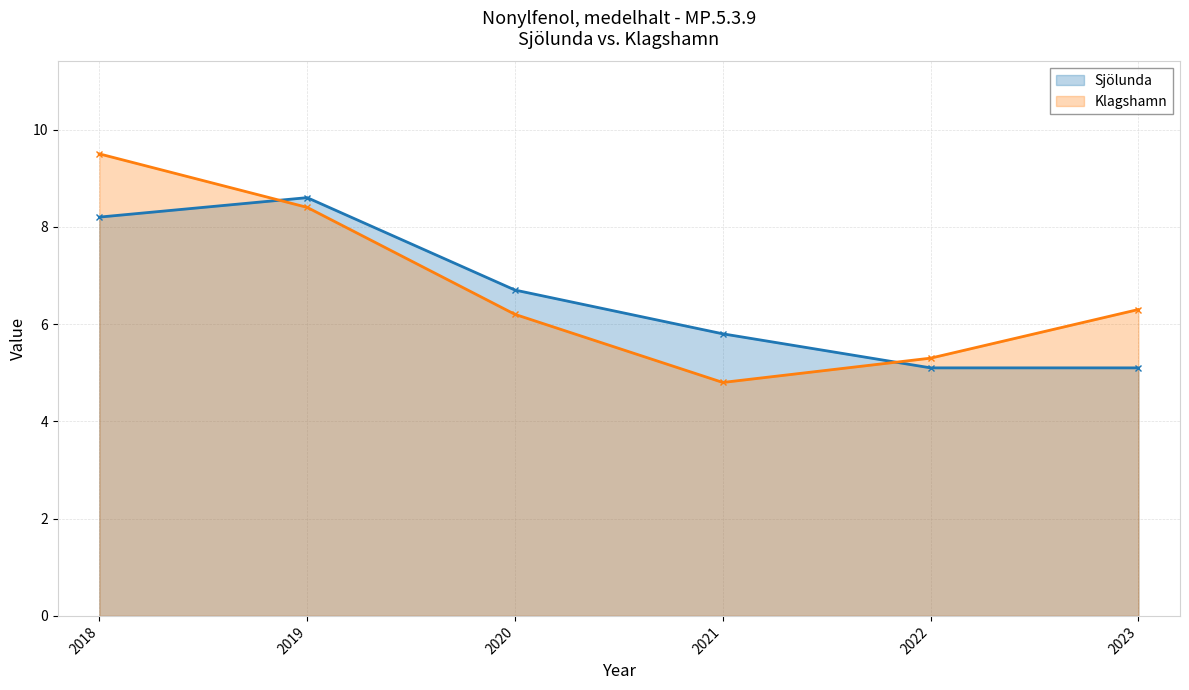

Which has a higher value, 2018 or 2023?

2018